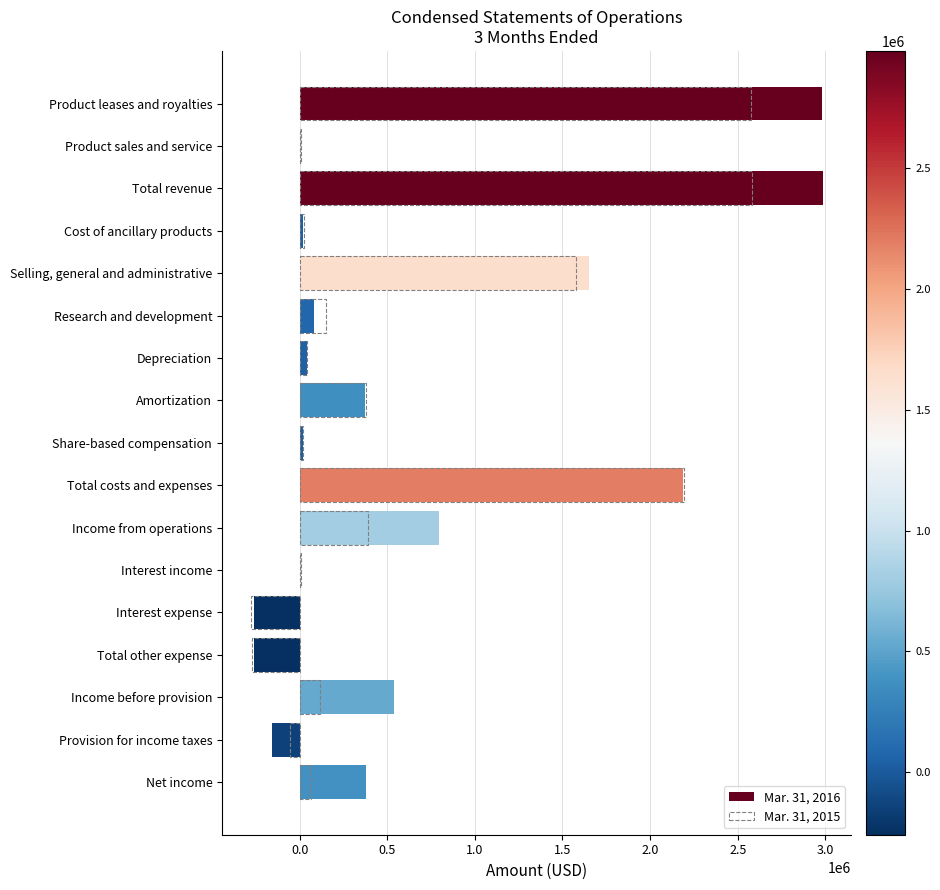

What is the difference between the maximum and minimum values in the Mar. 31, 2015 series?

2864032